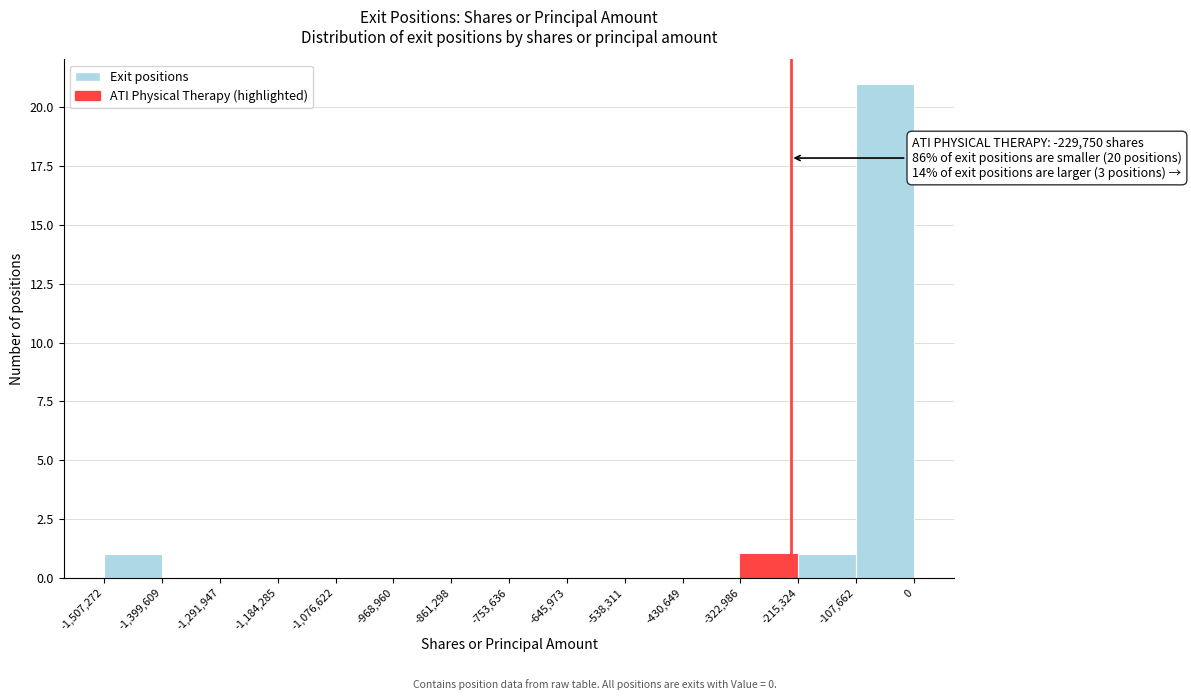

Which range on the x-axis has the tallest bar?

-107,662 to 0